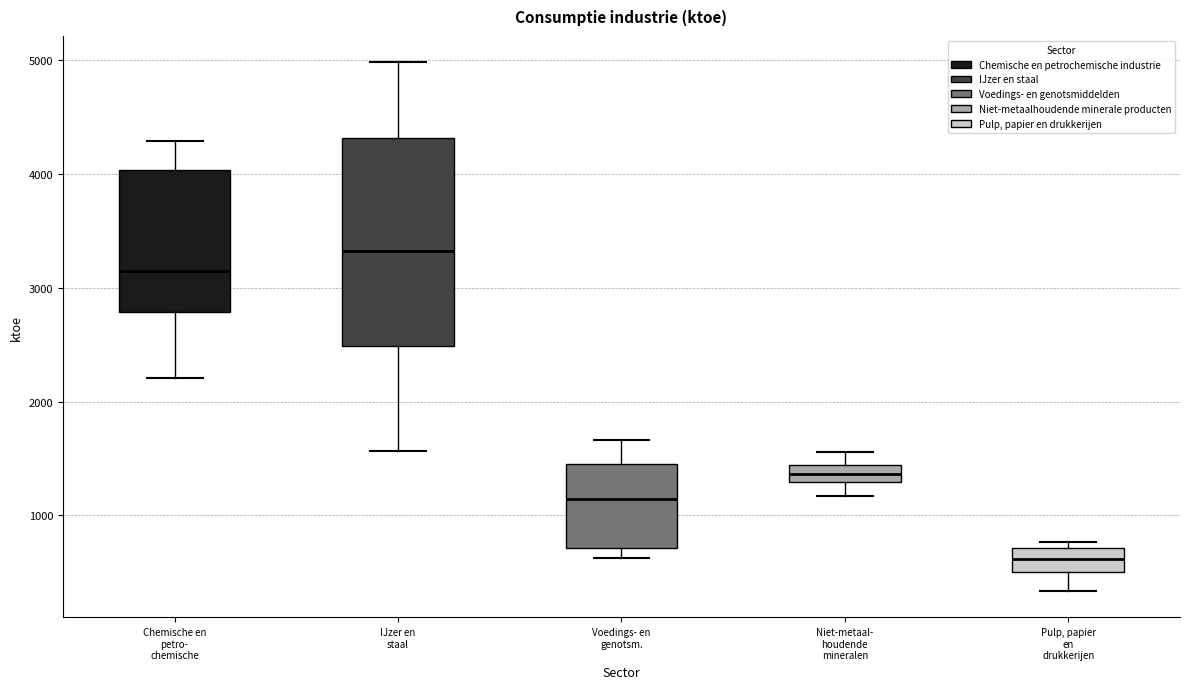

Where is the lower edge of the box for Niet-metaal- houdende mineralen on the y-axis? The values are not printed on the chart, so give them approximately, as read against the axis.

1300